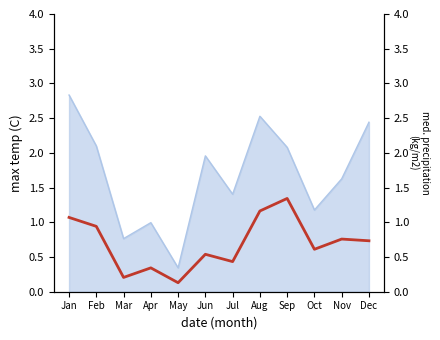

Which has a higher value, Jan or Mar?

Jan